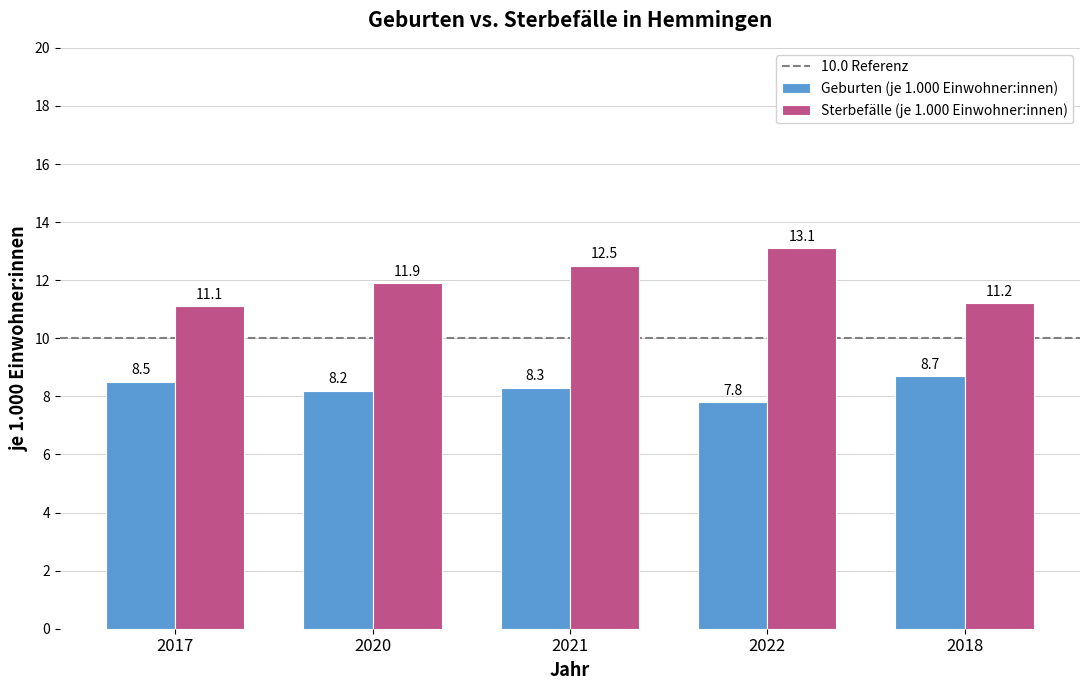

What position from the left is 2017?

1